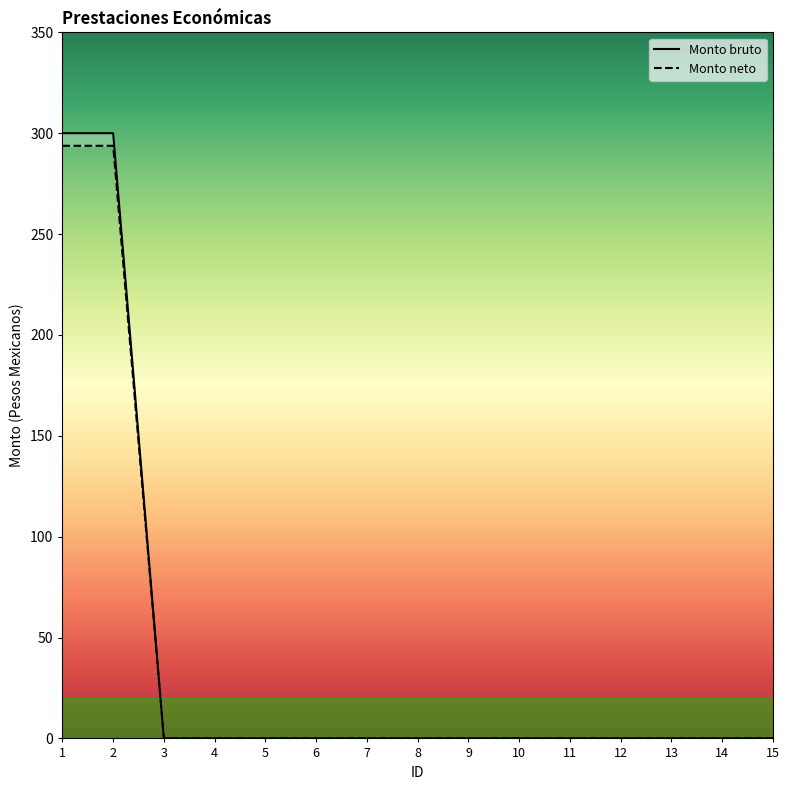

At how many categories does at least one series exceed 263?

2